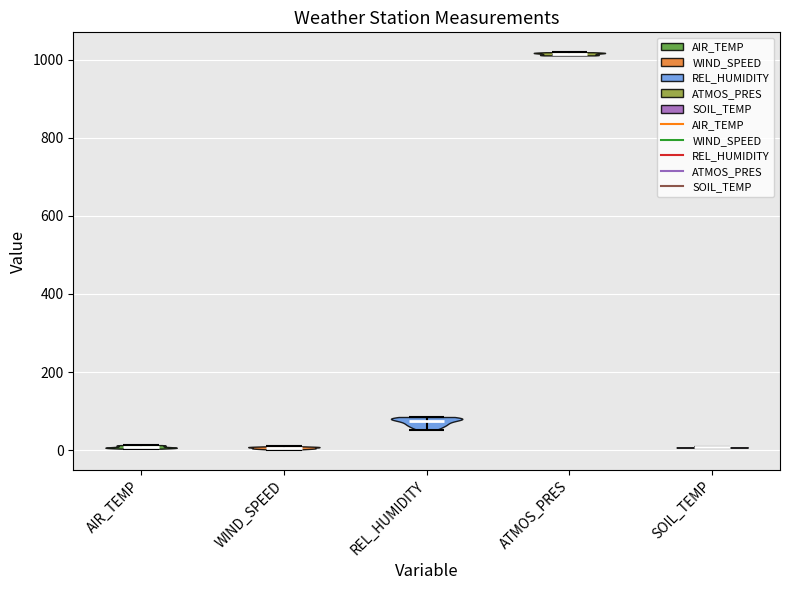

Reading left to right, read every violin against the y-axis: where its median line is, and the lowest and highest points it reaches. The values are not printed on the chart, so give them approximately, as read against the axis.

AIR_TEMP: median line 0, lowest point 0, highest point 20
WIND_SPEED: median line 0, lowest point 0, highest point 0
REL_HUMIDITY: median line 80, lowest point 60, highest point 80
ATMOS_PRES: median line 1020, lowest point 1020, highest point 1020
SOIL_TEMP: median line 0, lowest point 0, highest point 0